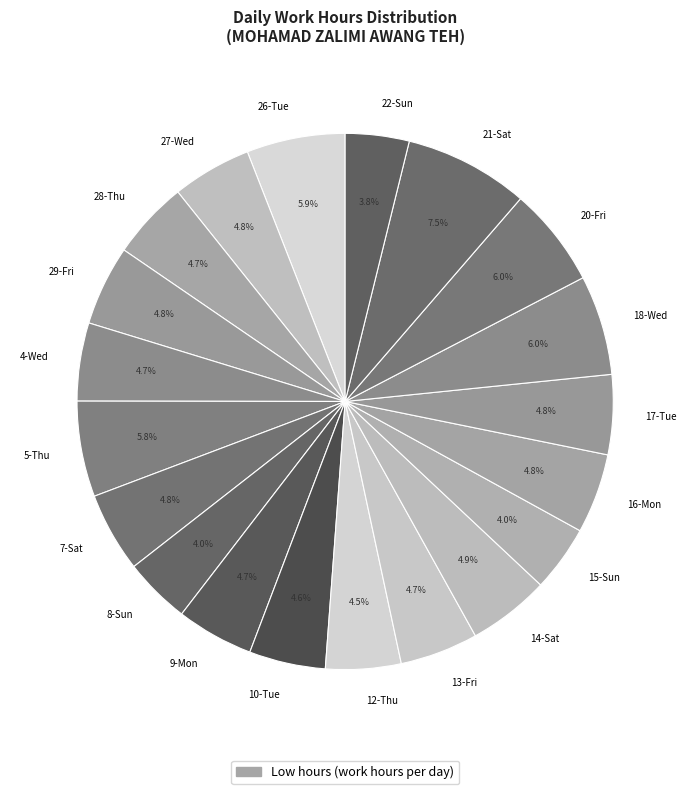

Is it true that 4-Wed is 5% of the pie?

True